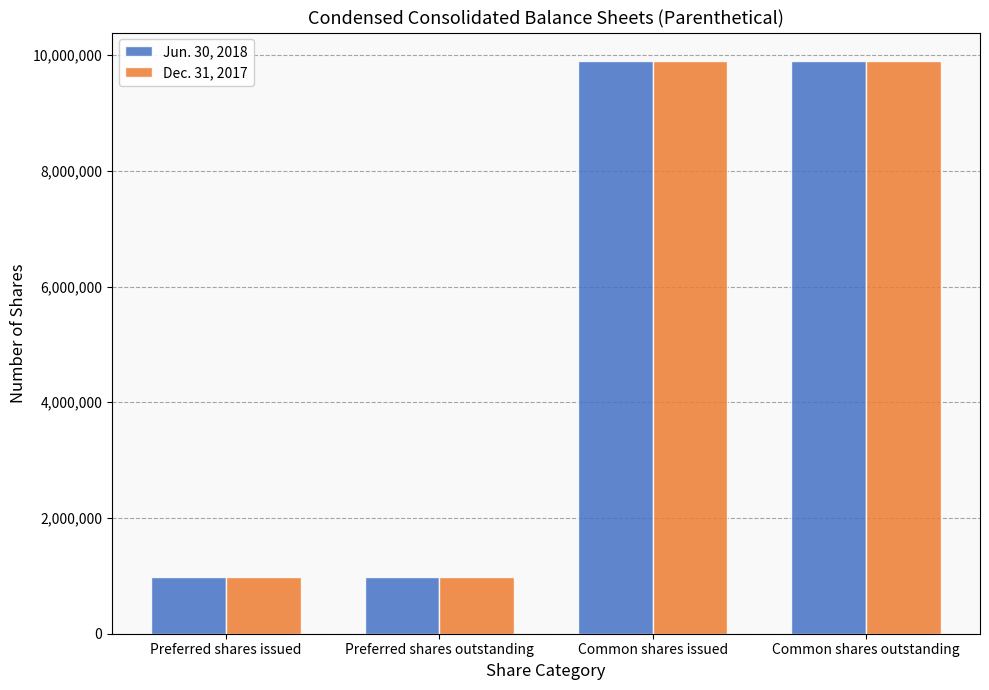

Are the bars horizontal?

No